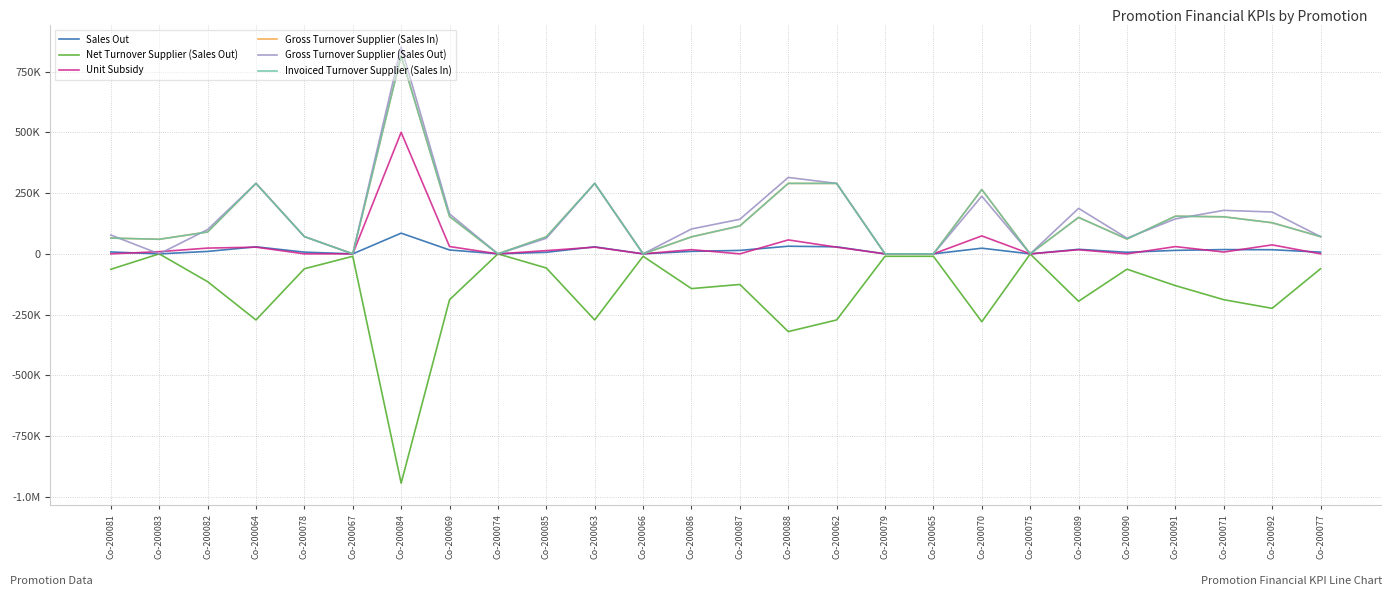

At which label does Gross Turnover Supplier (Sales Out) reach its minimum?

Co-200083